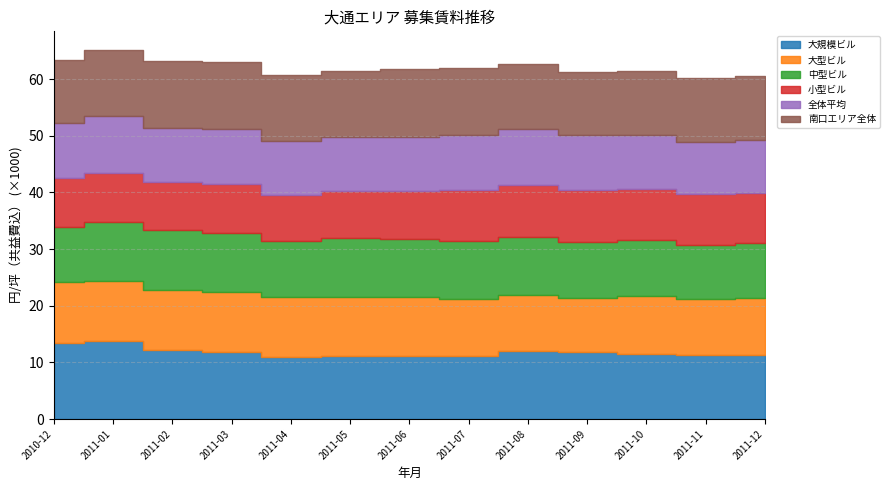

What value does the 全体平均 series have at 2011-12, to the nearest 100?

9400